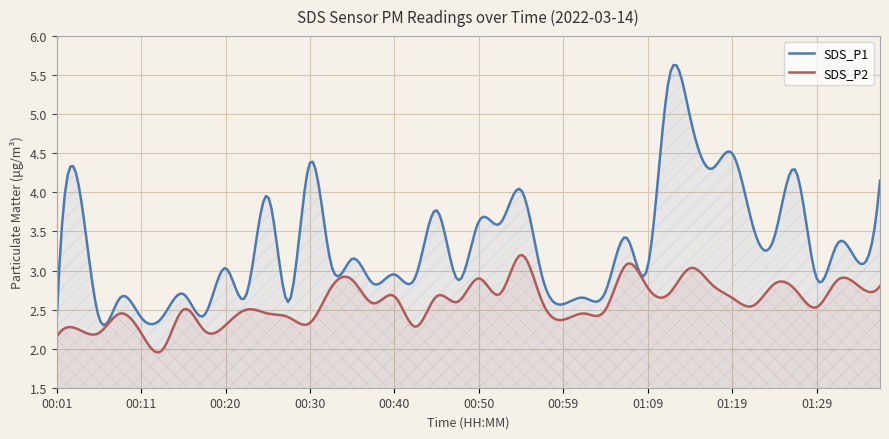

Reading left to right, extract all data points from this chart.

SDS_P1: 2.4	4.2	2.4	2.6	2.4	2.4	2.7	2.4	3.0	2.7	4.0	2.6	4.4	3.1	3.1	2.8	3.0	2.9	3.8	2.9	3.6	3.6	4.0	2.9	2.6	2.6	2.7	3.4	3.0	5.5	5.0	4.3	4.5	3.5	3.4	4.3	2.9	3.4	3.1	4.2
SDS_P2: 2.1	2.2	2.2	2.5	2.2	2.0	2.5	2.2	2.3	2.5	2.5	2.4	2.3	2.8	2.9	2.6	2.7	2.3	2.7	2.6	2.9	2.7	3.2	2.6	2.4	2.5	2.5	3.1	2.8	2.7	3.0	2.8	2.6	2.5	2.8	2.8	2.5	2.9	2.8	2.8